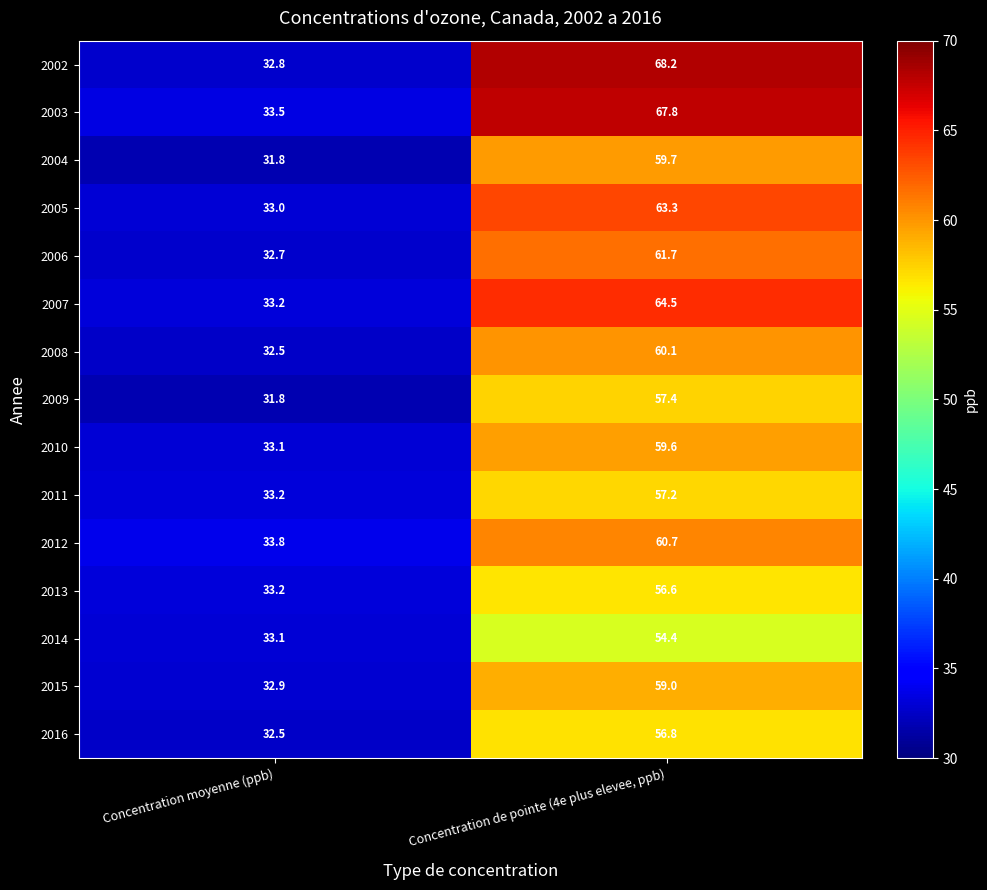

What is the difference between the highest and lowest values at Concentration de pointe (4e plus elevee, ppb)?

13.8